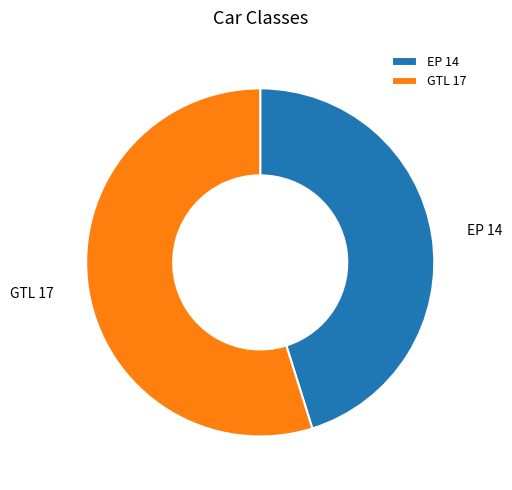

Count the number of slices in the pie.

2